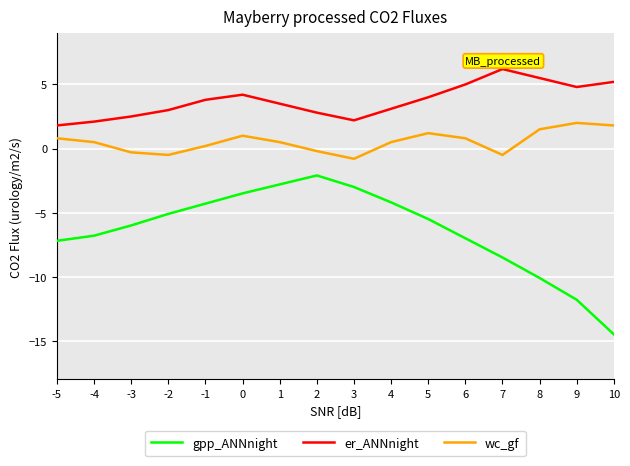

What is the minimum value shown in the chart?

-14.5